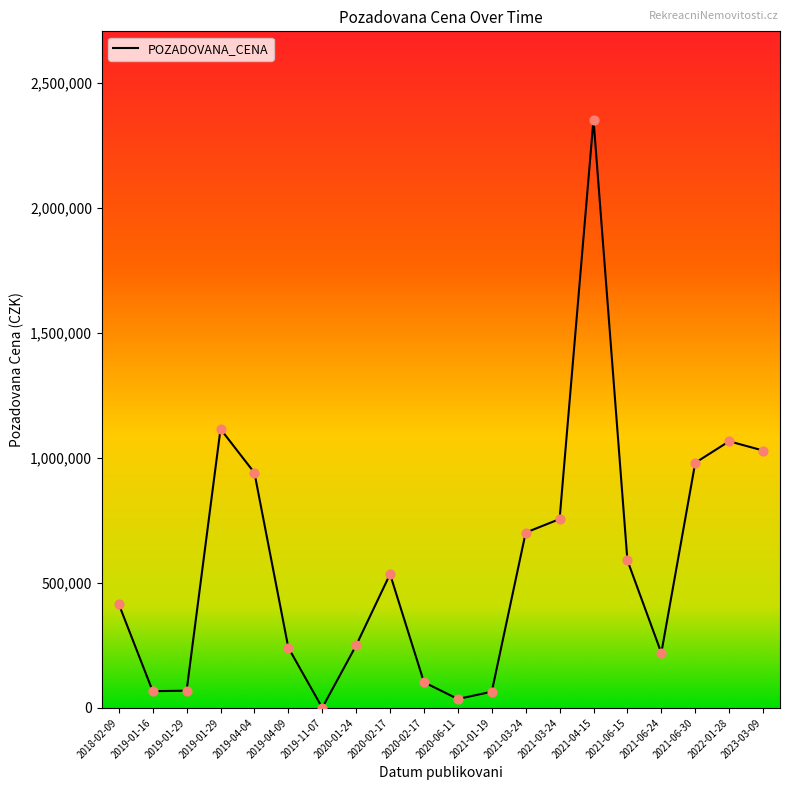

What is the change in value from 2021-03-24 to 2021-06-30?

+279000